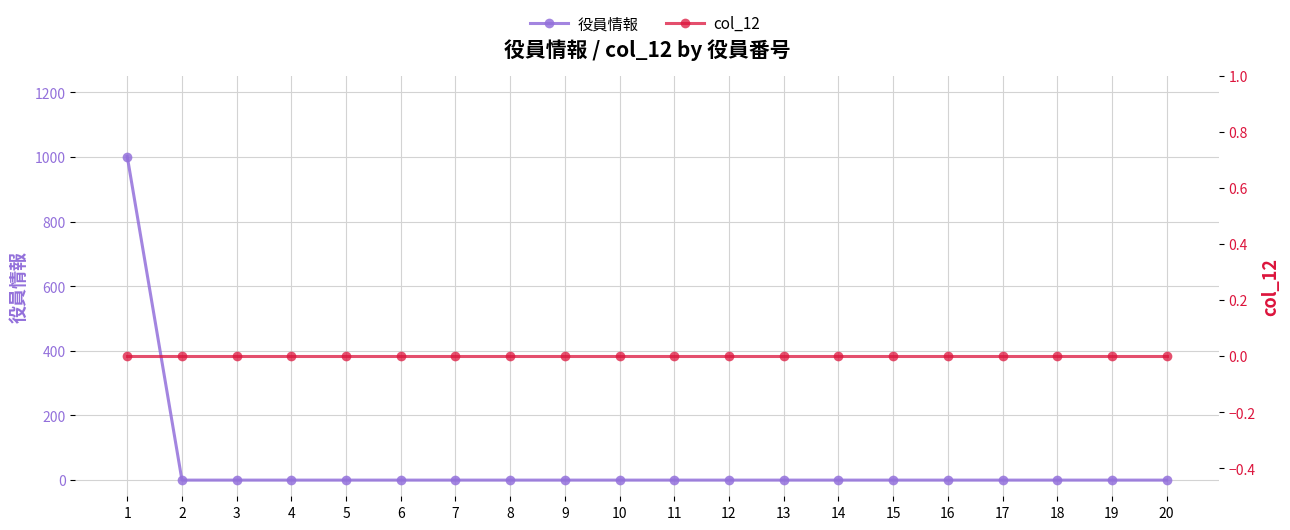

Rank the series by their maximum value, from lowest to highest.

col_12, 役員情報